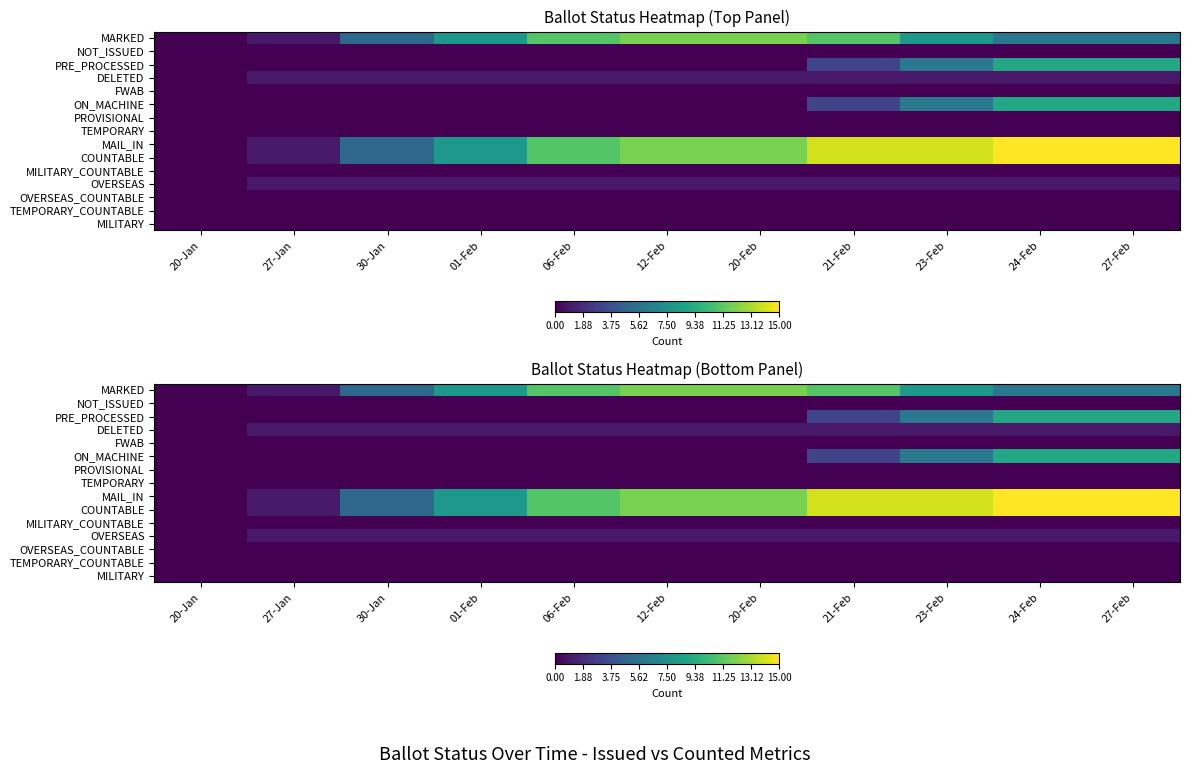

Which has a higher value, 27-Feb or 30-Jan?

27-Feb